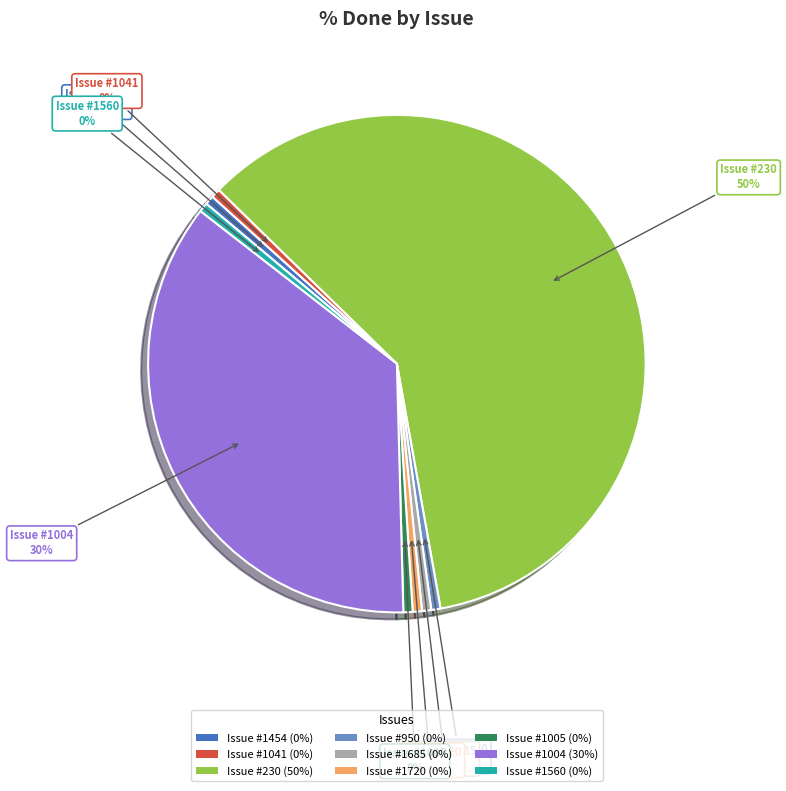

To the nearest percent, what is the average slice percentage?

11%